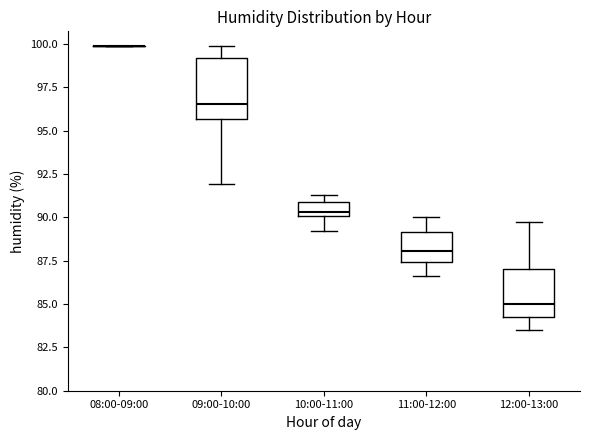

Which box is the tallest, from its lower edge to its upper edge?

09:00-10:00